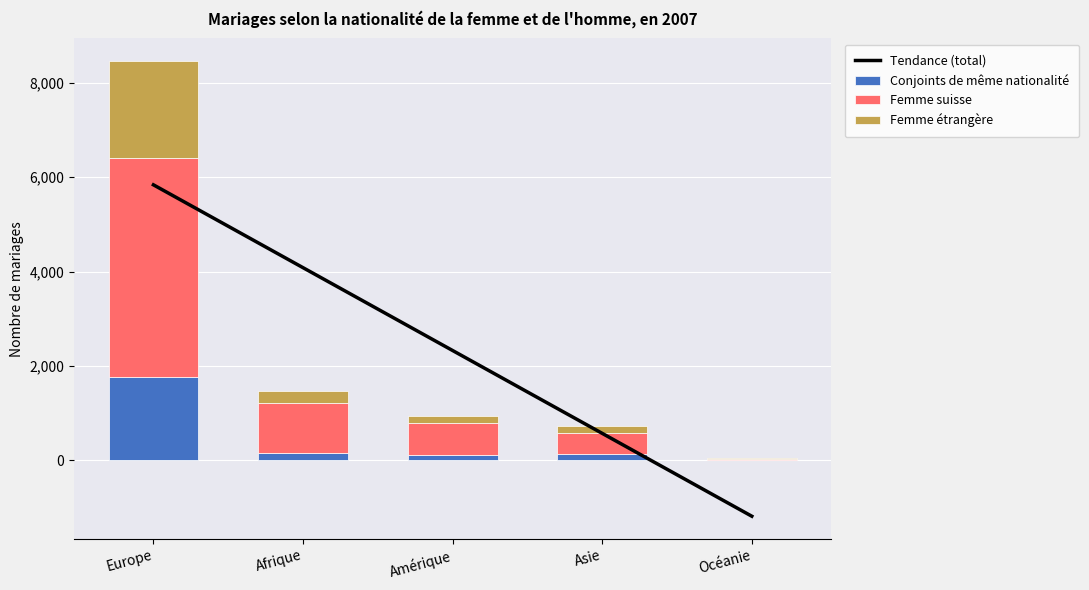

Reading right to left, list all the values displayed in this chart.

Tendance (total): Océanie=-1182.8	Asie=572.3	Amérique=2327.4	Afrique=4082.5	Europe=5837.6
Conjoints de même nationalité: Océanie=2.0	Asie=145.0	Amérique=107.0	Afrique=148.0	Europe=1777.0
Femme suisse: Océanie=35.0	Asie=444.0	Amérique=683.0	Afrique=1060.0	Europe=4638.0
Femme étrangère: Océanie=11.0	Asie=145.0	Amérique=142.0	Afrique=257.0	Europe=2043.0